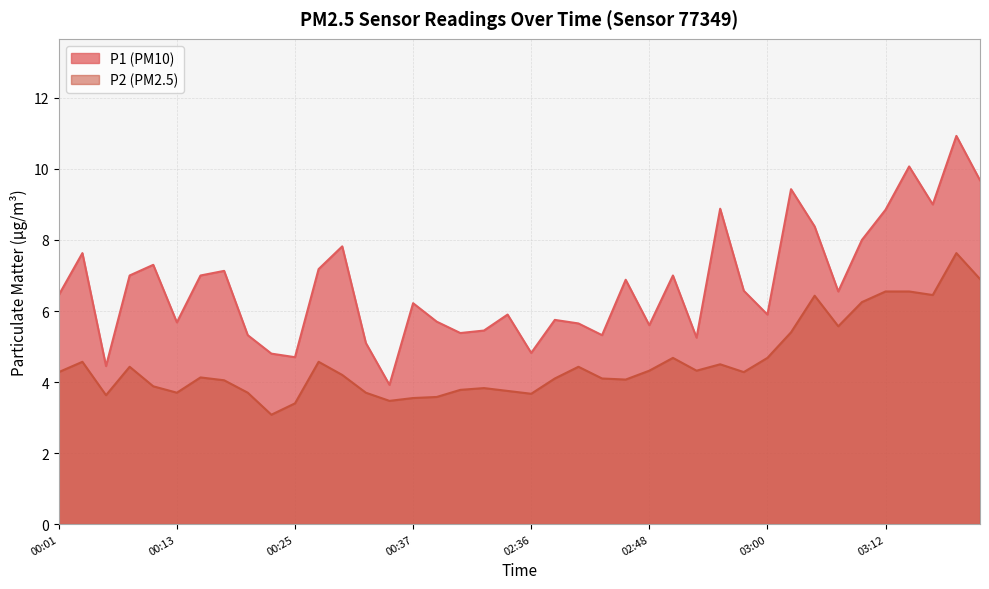

What is the average value of the P1 series?

6.7